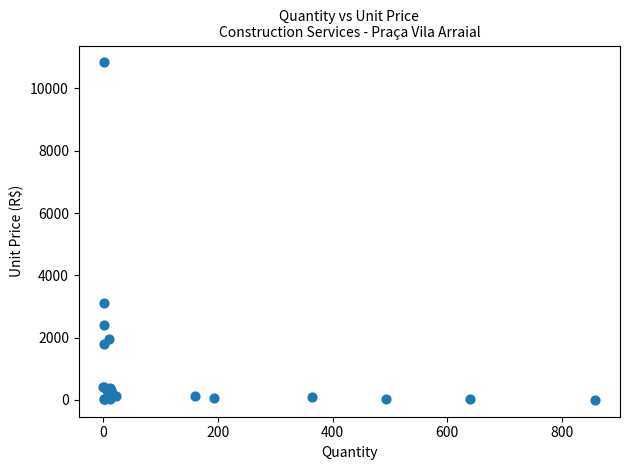

What Y value in the scatter plot is closest to 5418?

3114.0